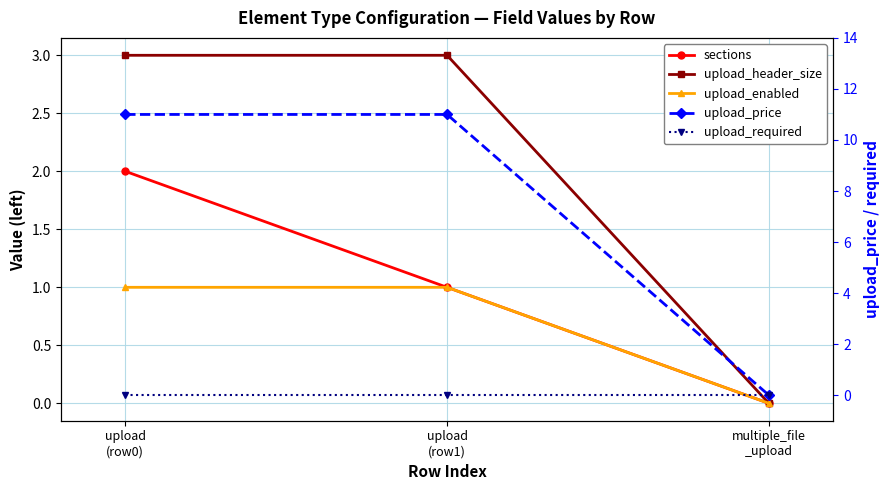

How many values in upload_price are above zero?

2